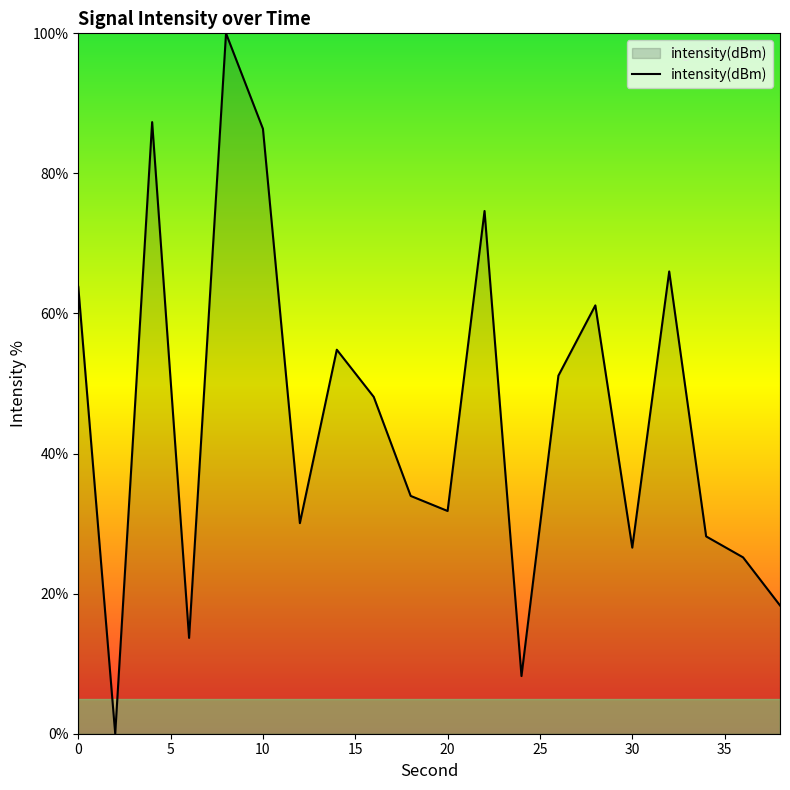

What is the difference between the maximum and minimum values?

100.0